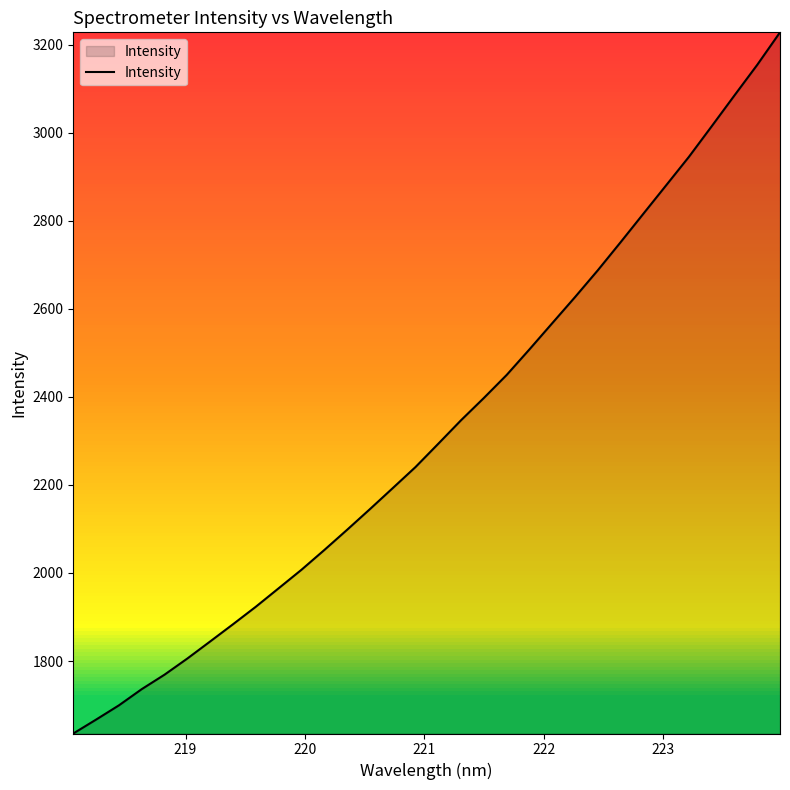

What is the smallest value displayed?

1635.4